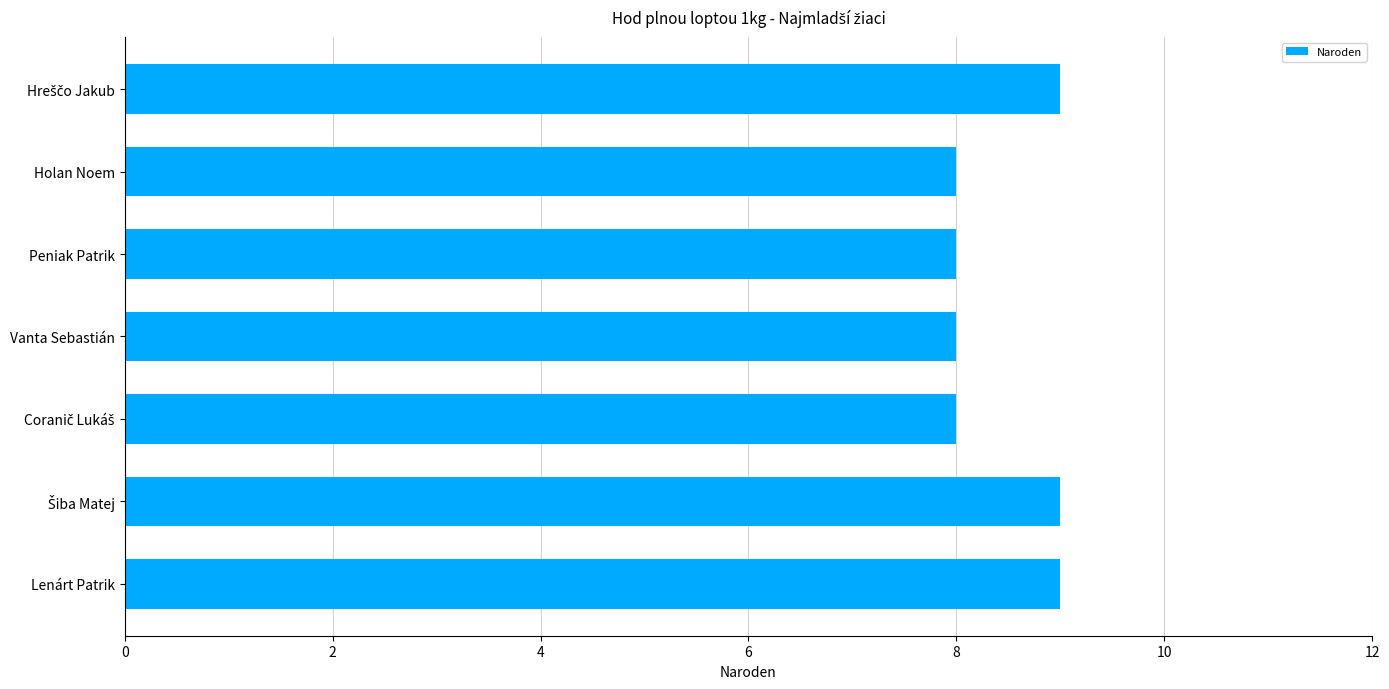

Count the number of categories in the chart.

7